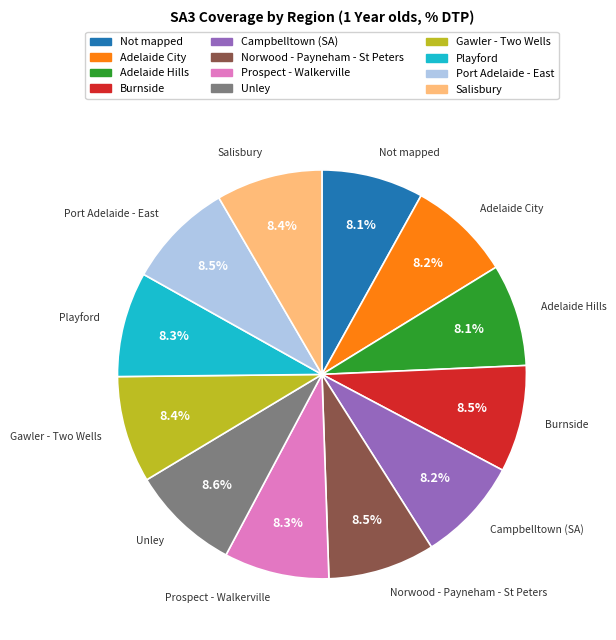

Is there a majority slice in this chart?

No